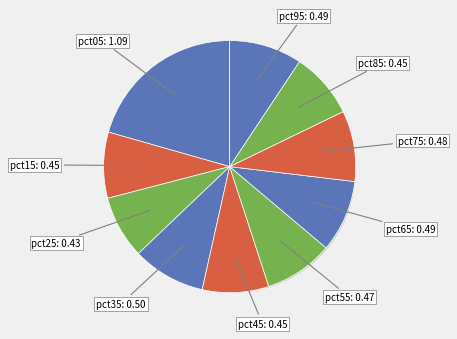

The pct45 slice represents 3% of the pie. True or false?

False